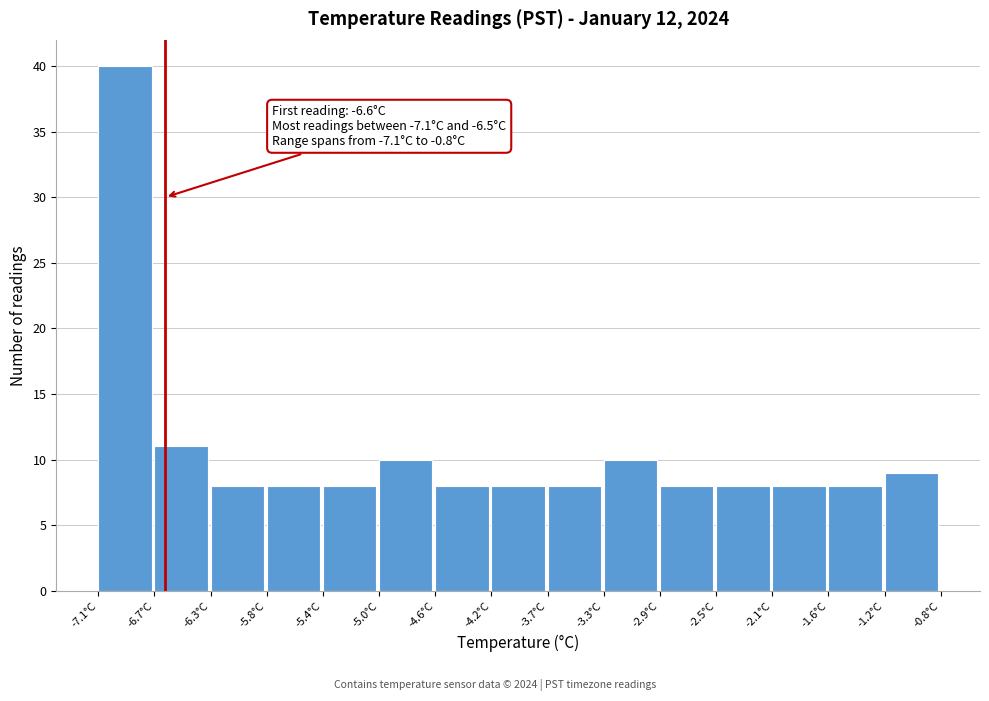

Over which range of the x-axis is the bar tallest?

-7.10 to -6.68